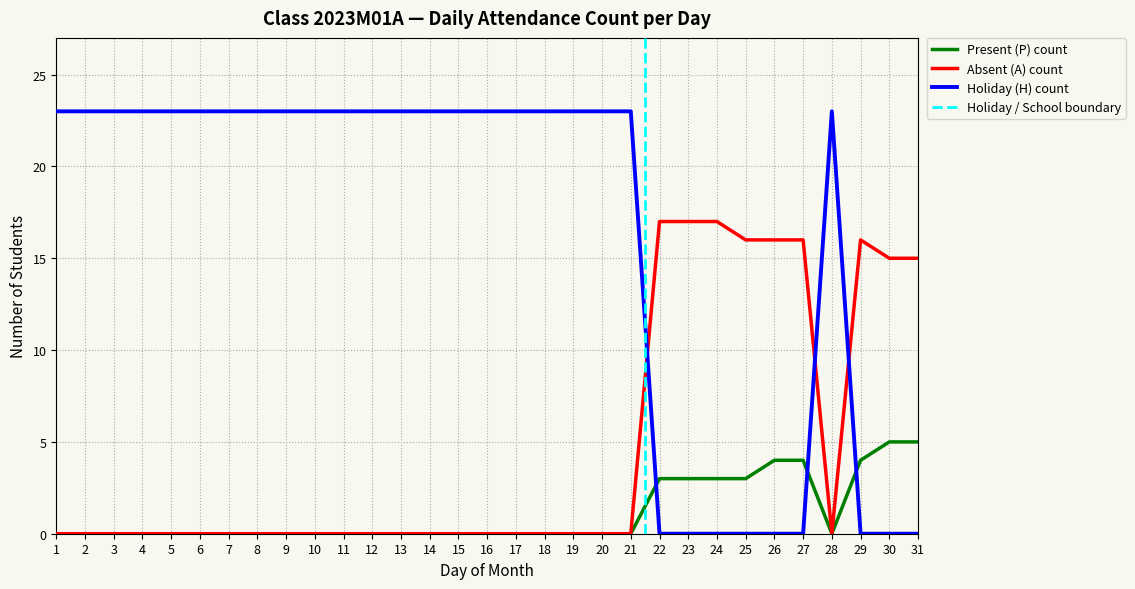

What is the total value across all series at 27?

20